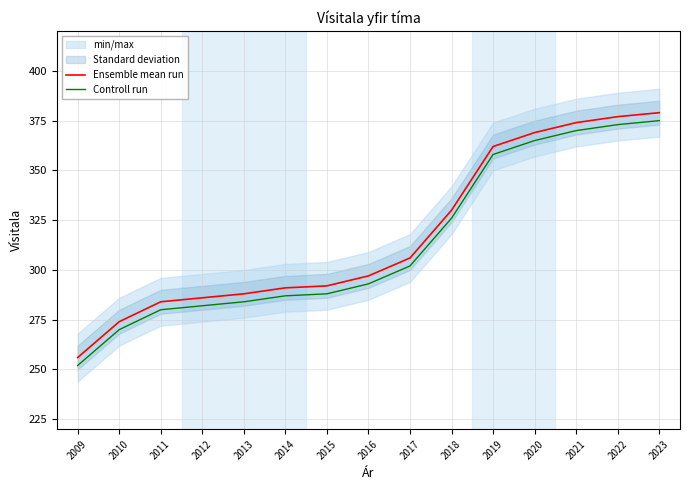

Which series changed the most between 2012 and 2017?

Ensemble mean run